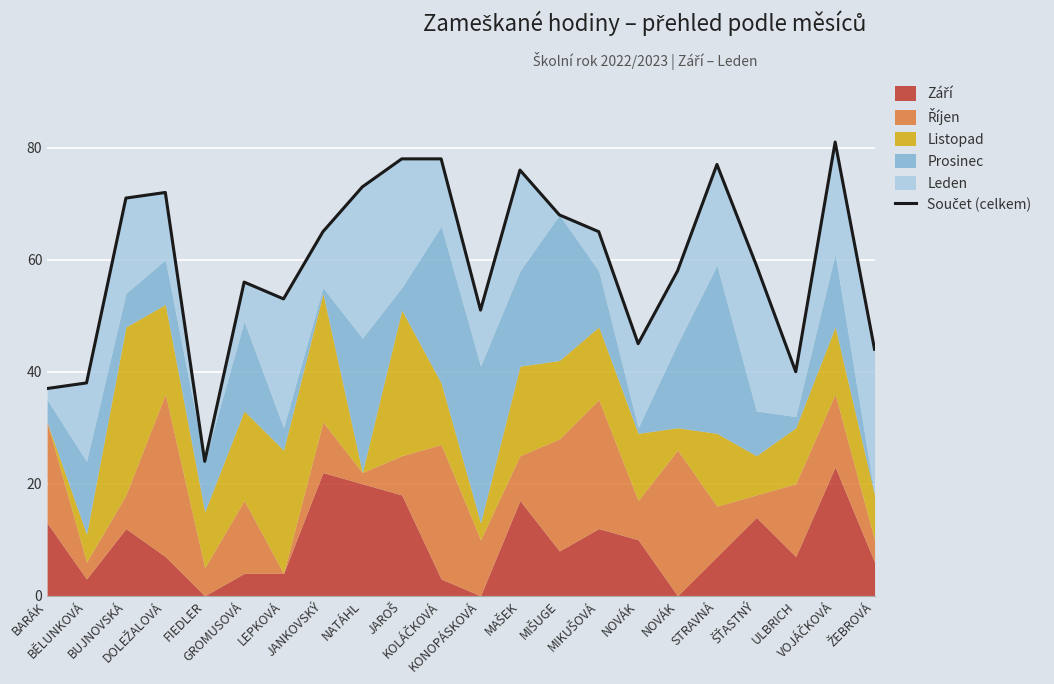

What is the value of the 13th point from the left?

76